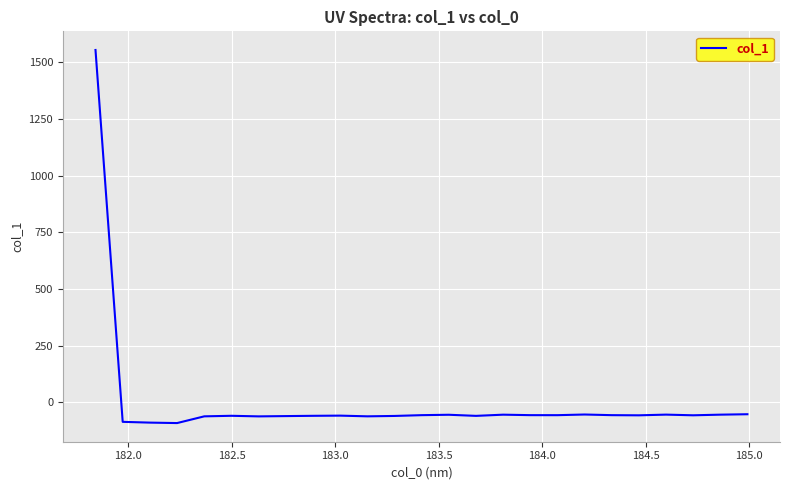

What is the average value?

3.5